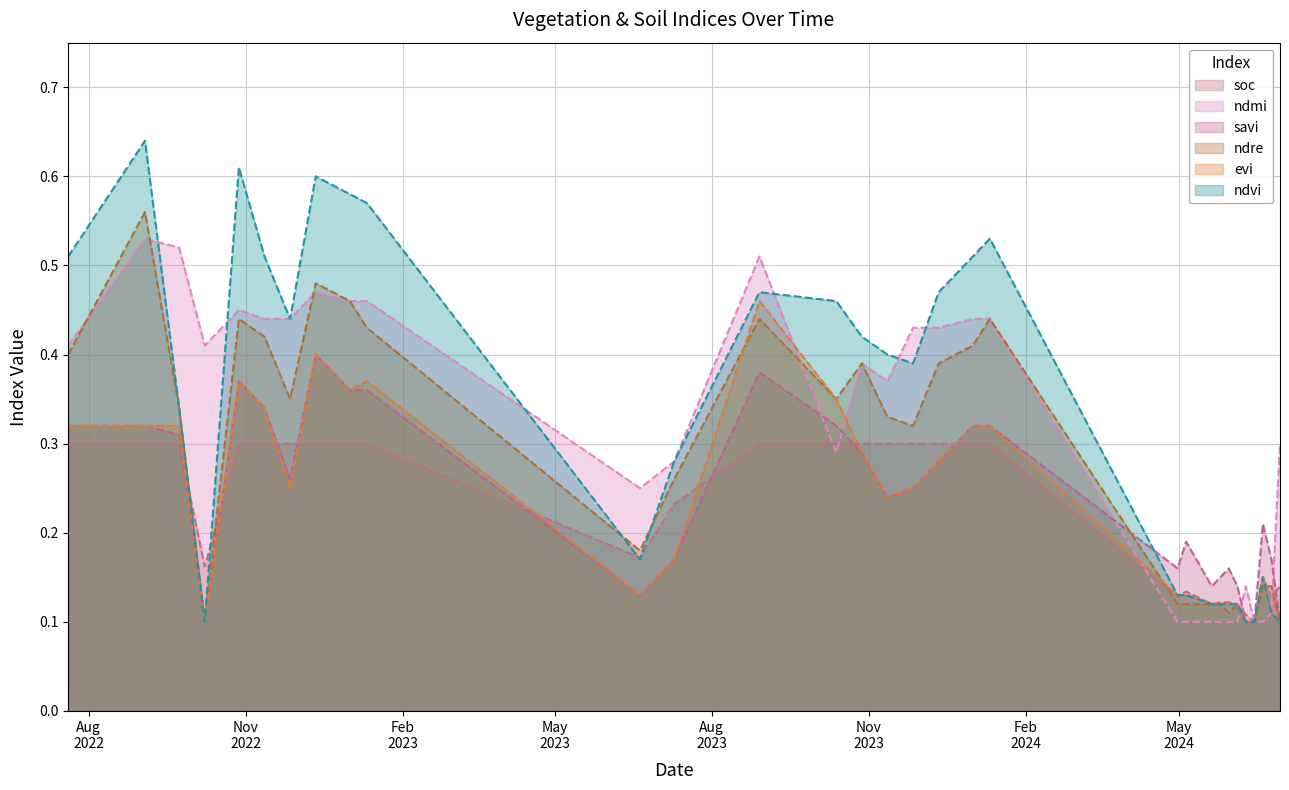

Rank the series by their maximum value, from highest to lowest.

ndvi, ndre, ndmi, evi, savi, soc